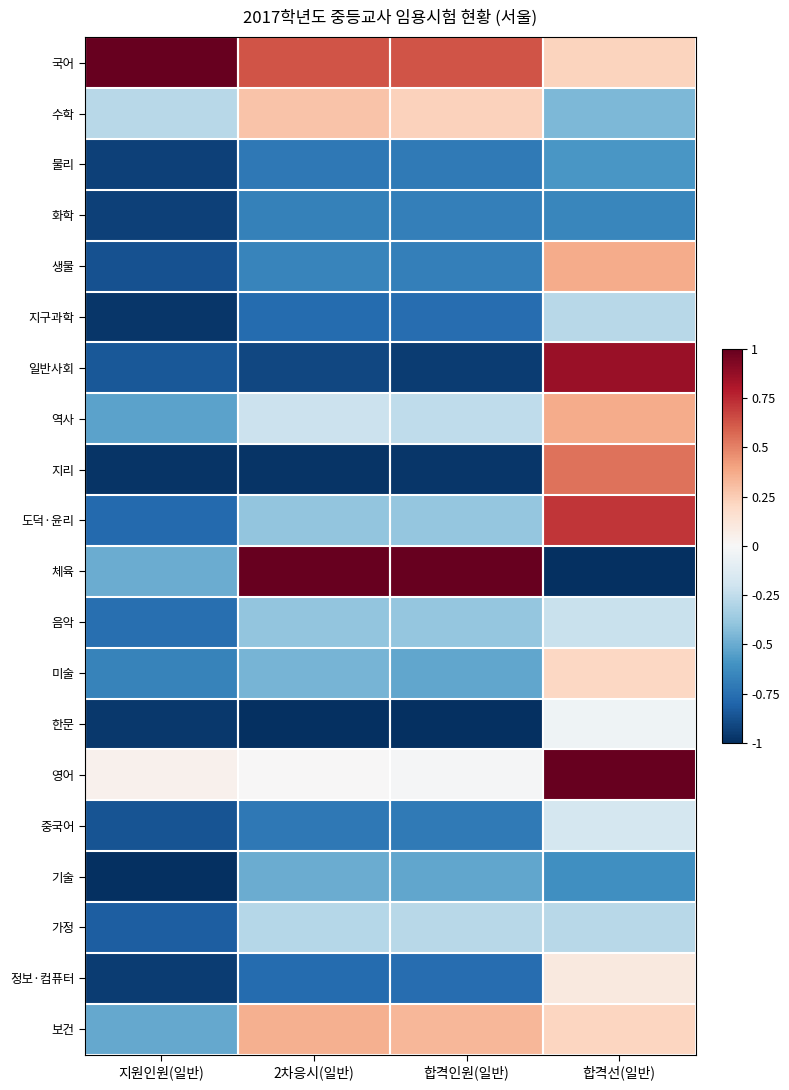

Which series has the widest spread of values?

체육